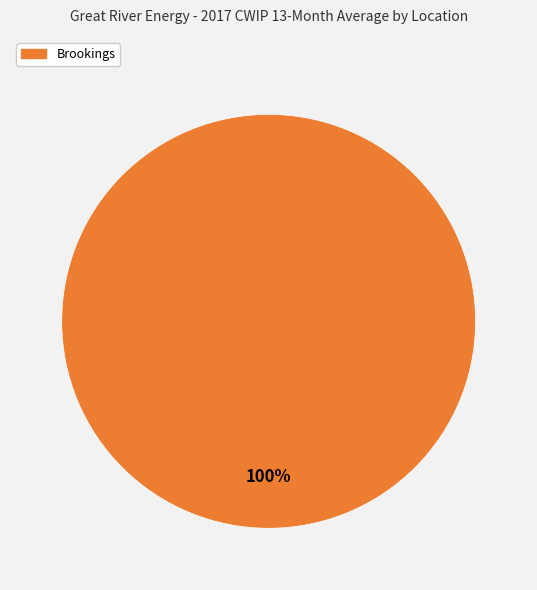

Does any single category account for the majority?

Yes